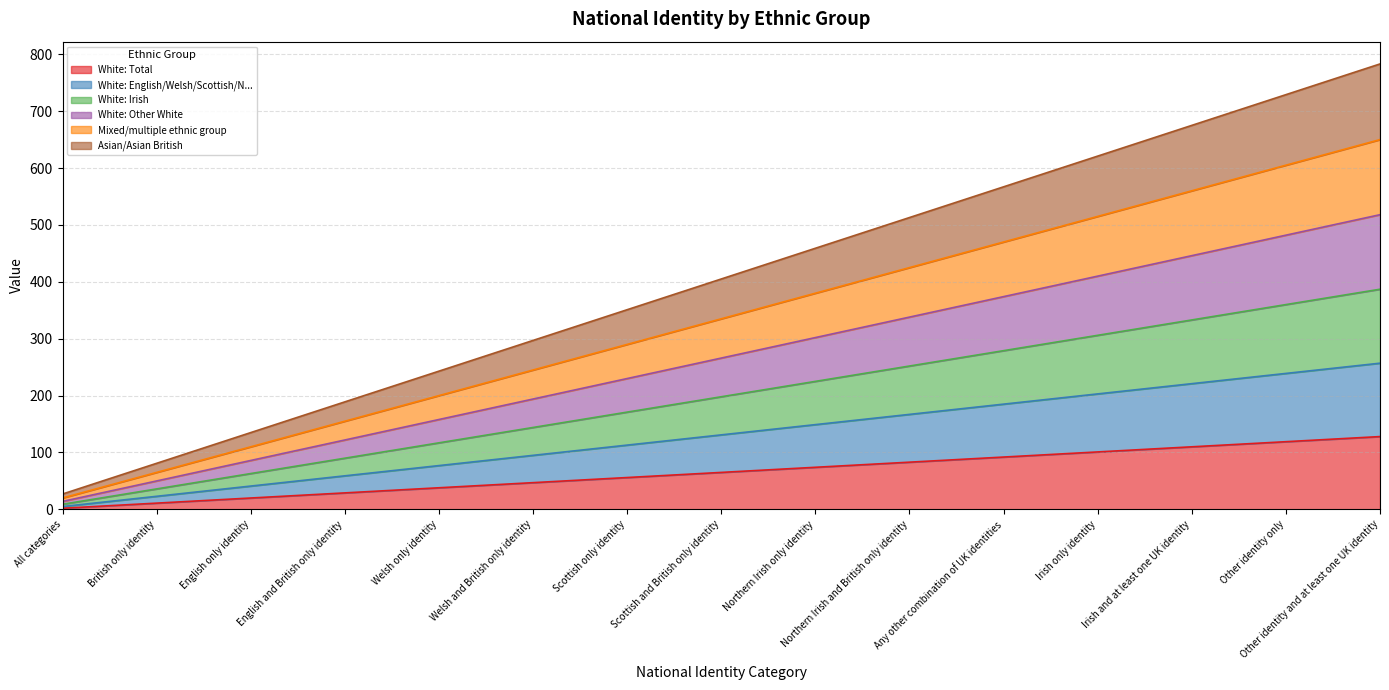

The White: Total series shows 74 at Northern Irish only identity. True or false?

True